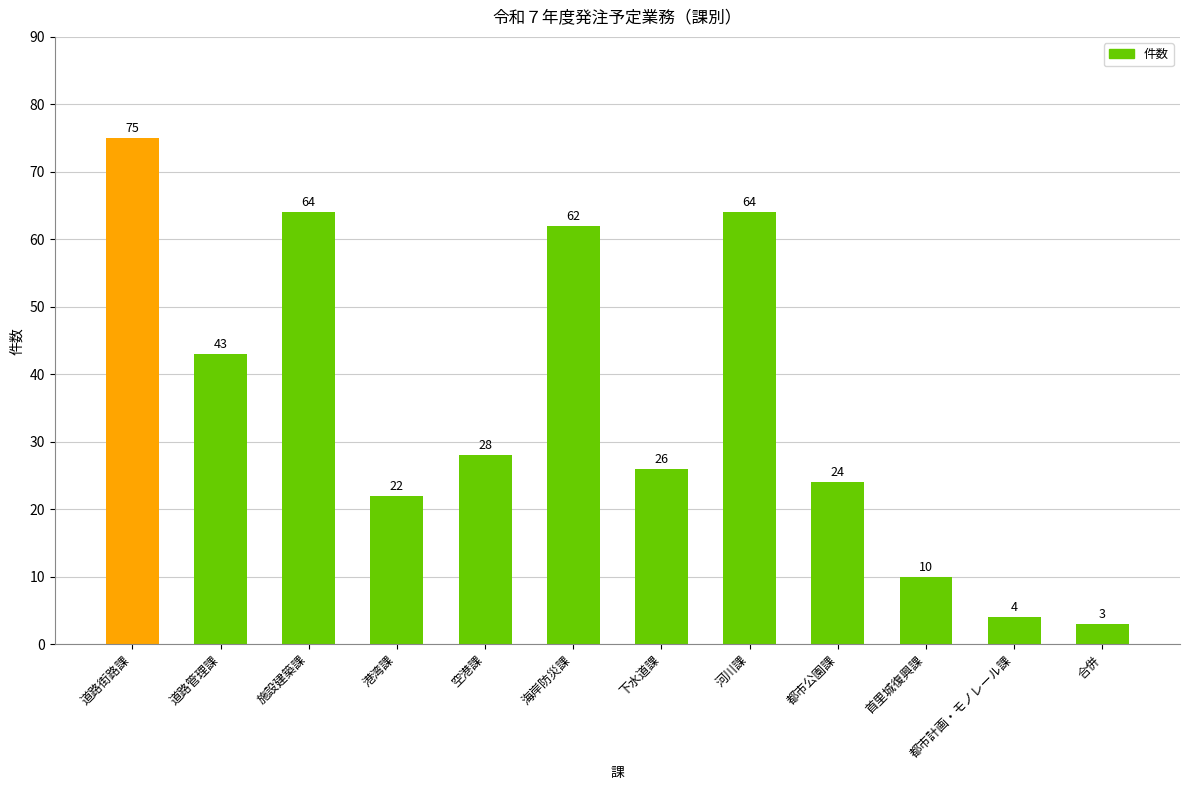

The chart shows a value of 62 at 海岸防災課. True or false?

True